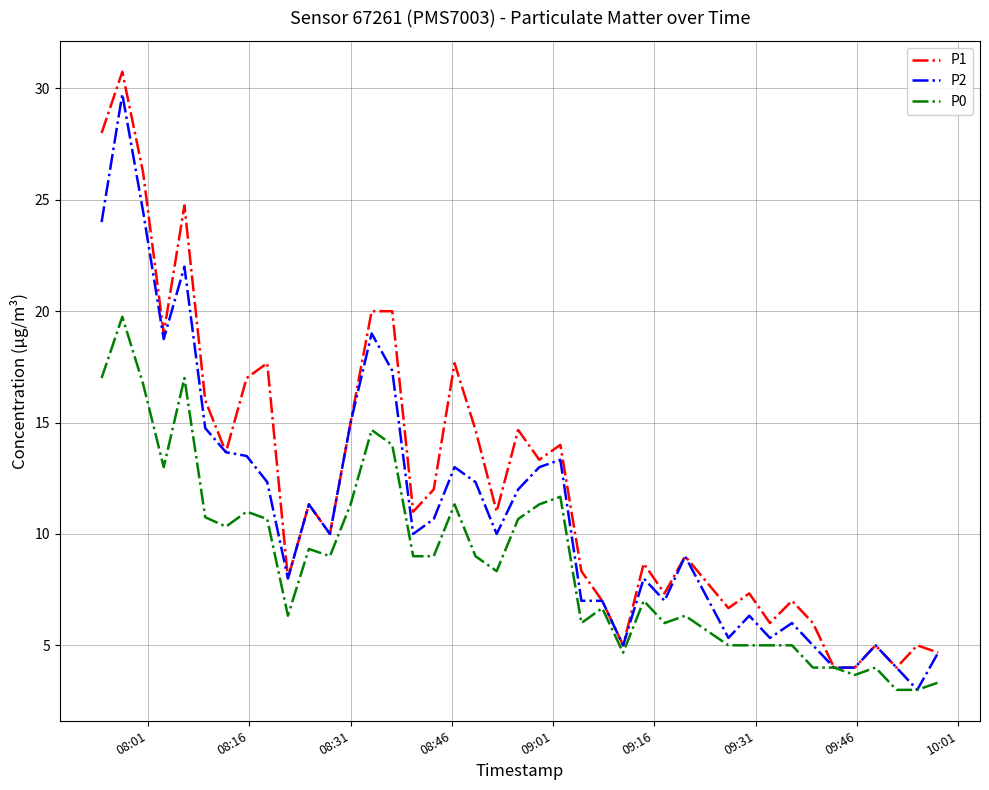

List the series in order of their overall mean, highest first.

P1, P2, P0